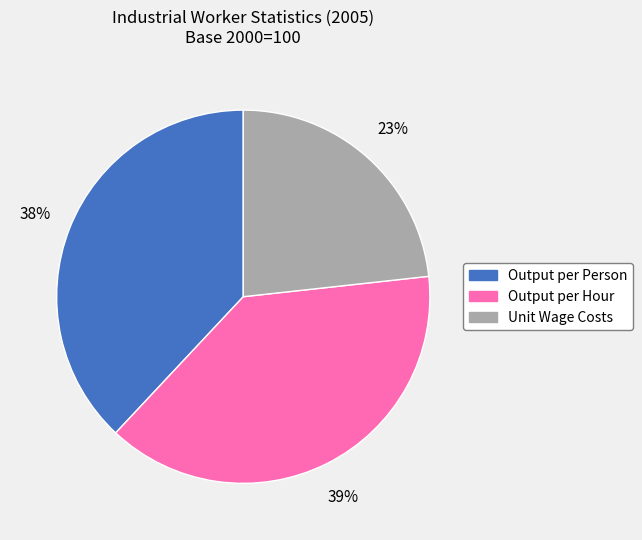

The Unit Wage Costs slice represents 23% of the pie. True or false?

True